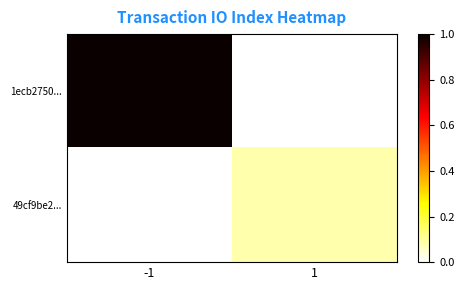

Reading left to right, list all the values displayed in this chart.

1ecb2750...: -1=1.0	1=0.0
49cf9be2...: -1=0.0	1=0.1